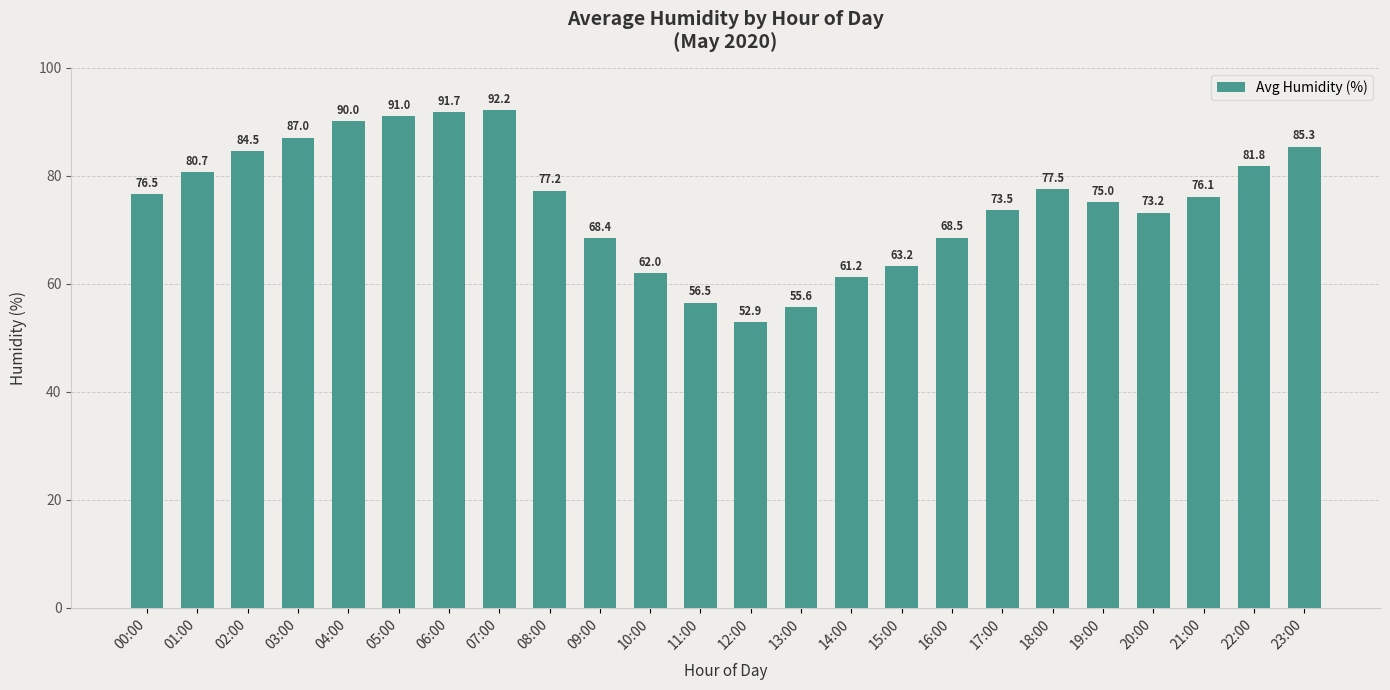

Is it true that the value at 16:00 is 68.5?

True